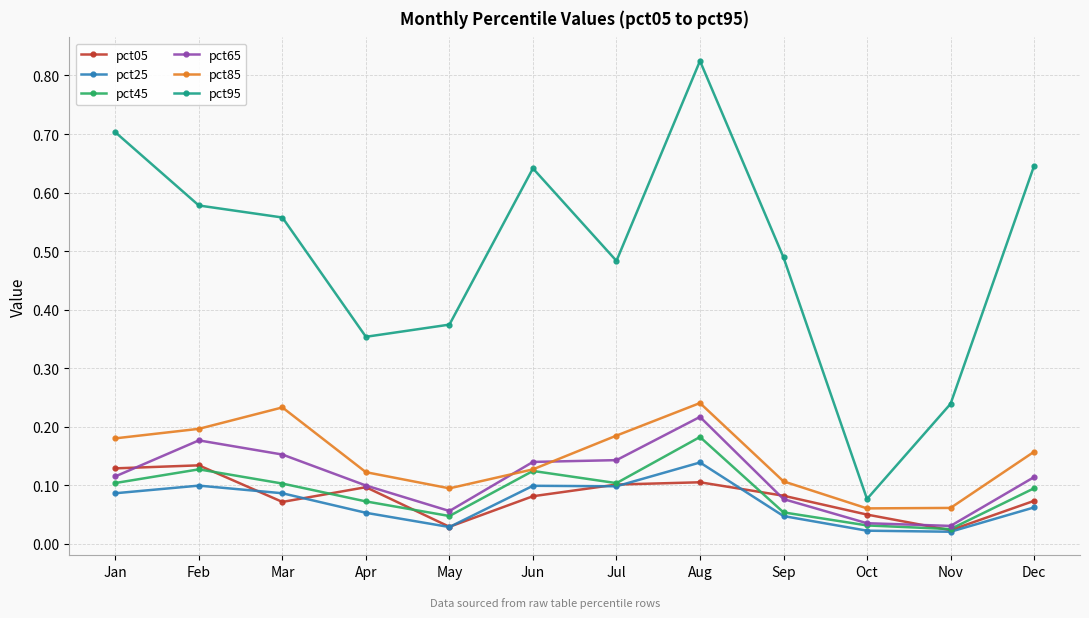

The value of pct85 at Feb is 0.3. True or false?

False